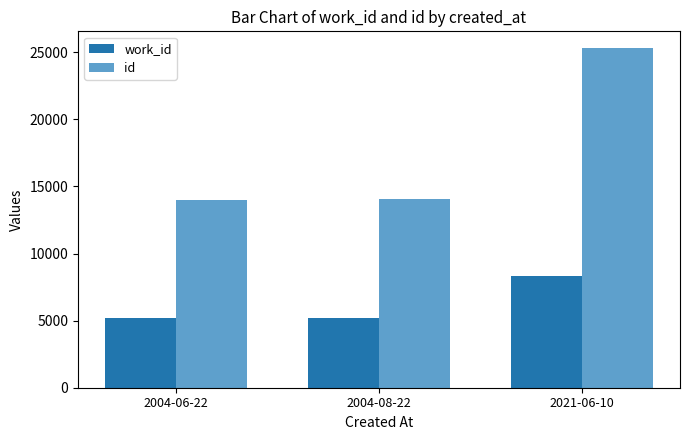

How many bars are there in total?

6